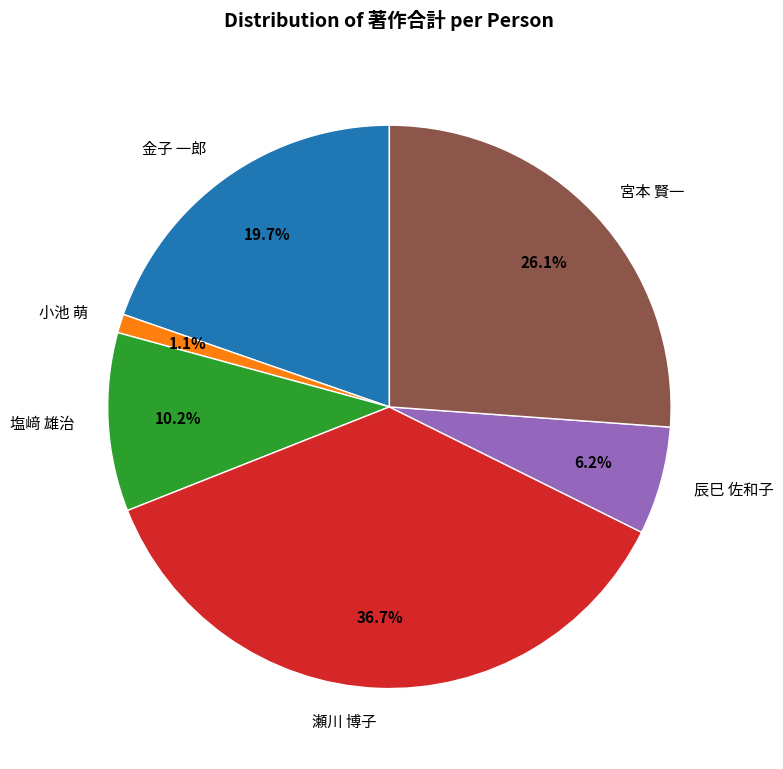

To the nearest percent, what percentage of the pie is 小池 萌?

1%